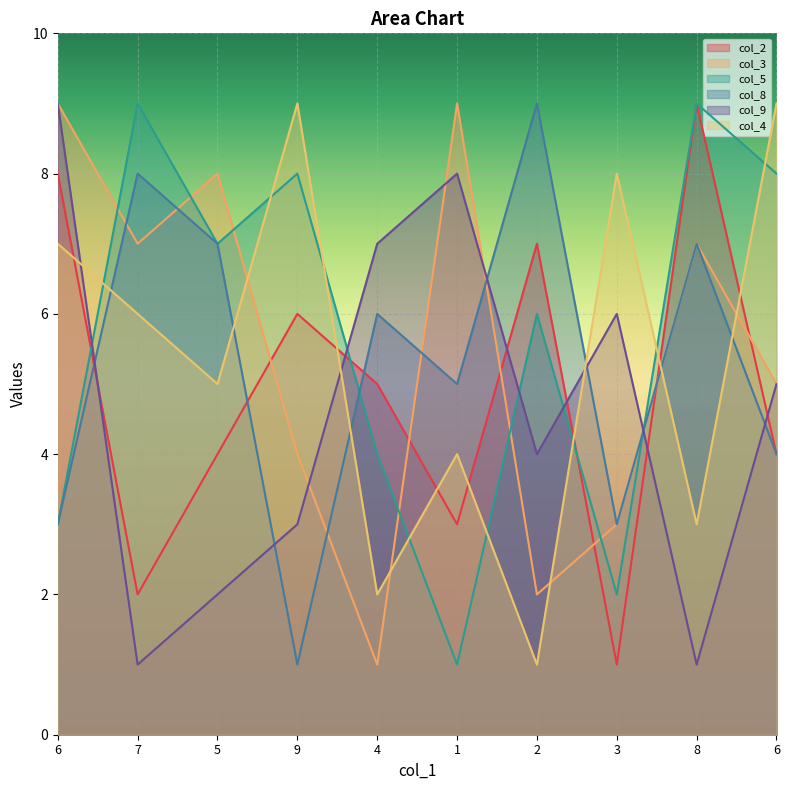

How many interior local peaks does the col_4 series have?

3